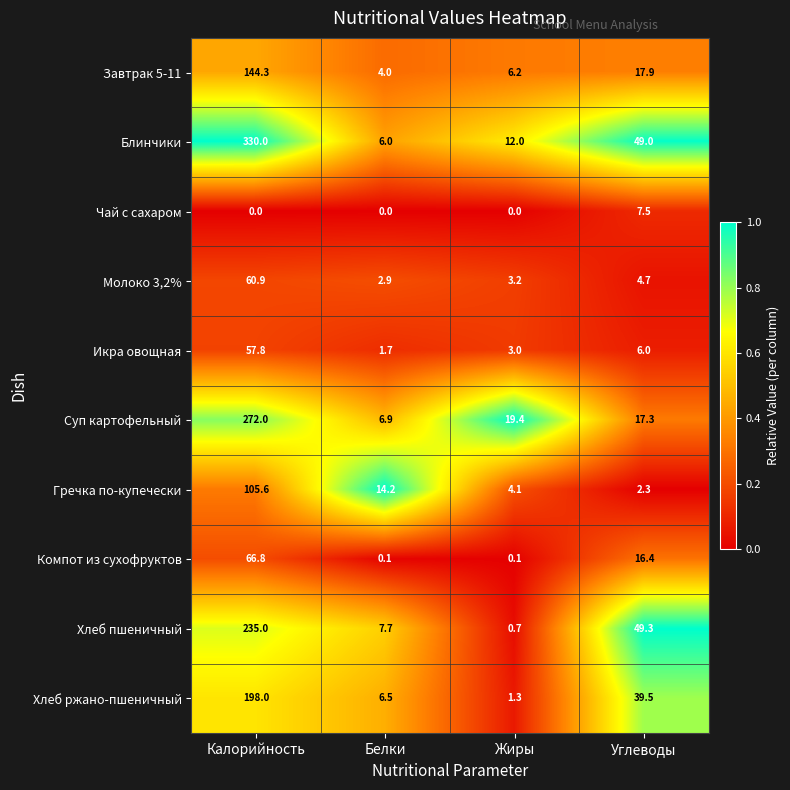

List the labels in order of Хлеб ржано-пшеничный value, largest first.

Калорийность, Углеводы, Белки, Жиры